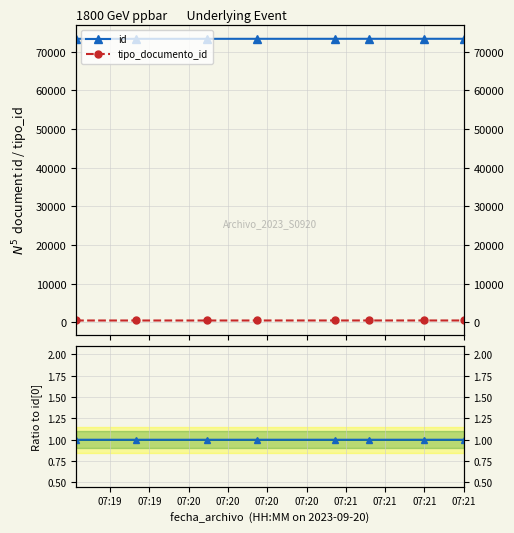

Between 07:21 and 07:20, which is larger?

07:21